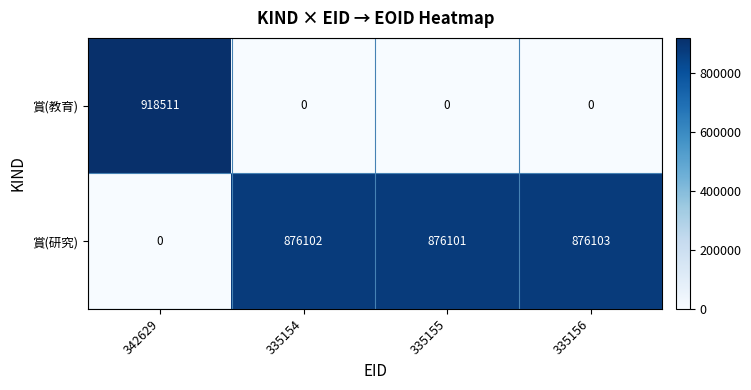

True or false: 賞(研究) has a value of 1382232 at 335156.

False